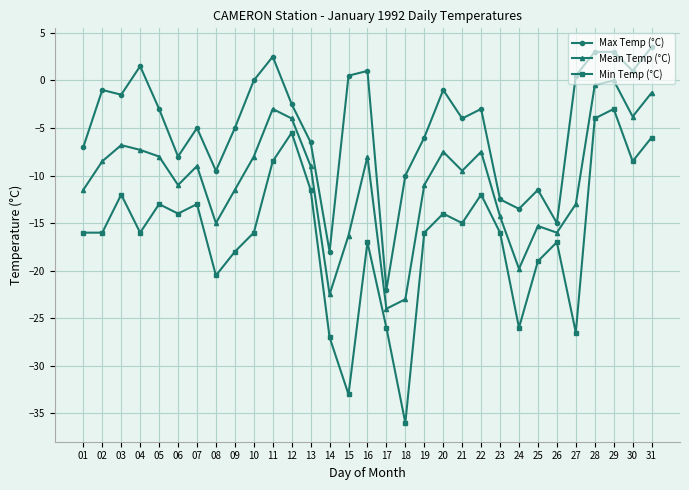

What is the lowest value of the Min Temp (°C) series?

-36.0